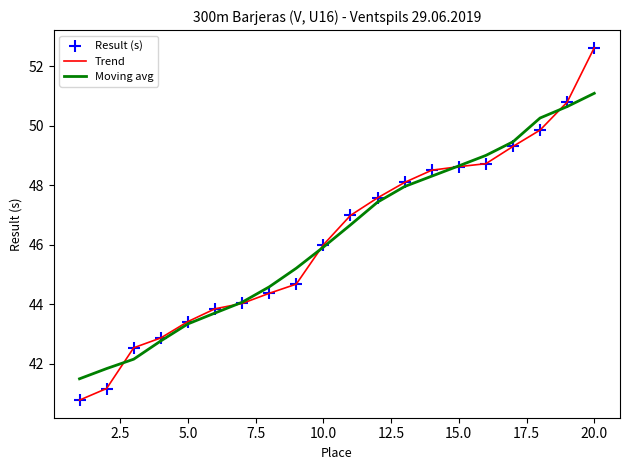

What is the minimum value shown in the chart?

40.8